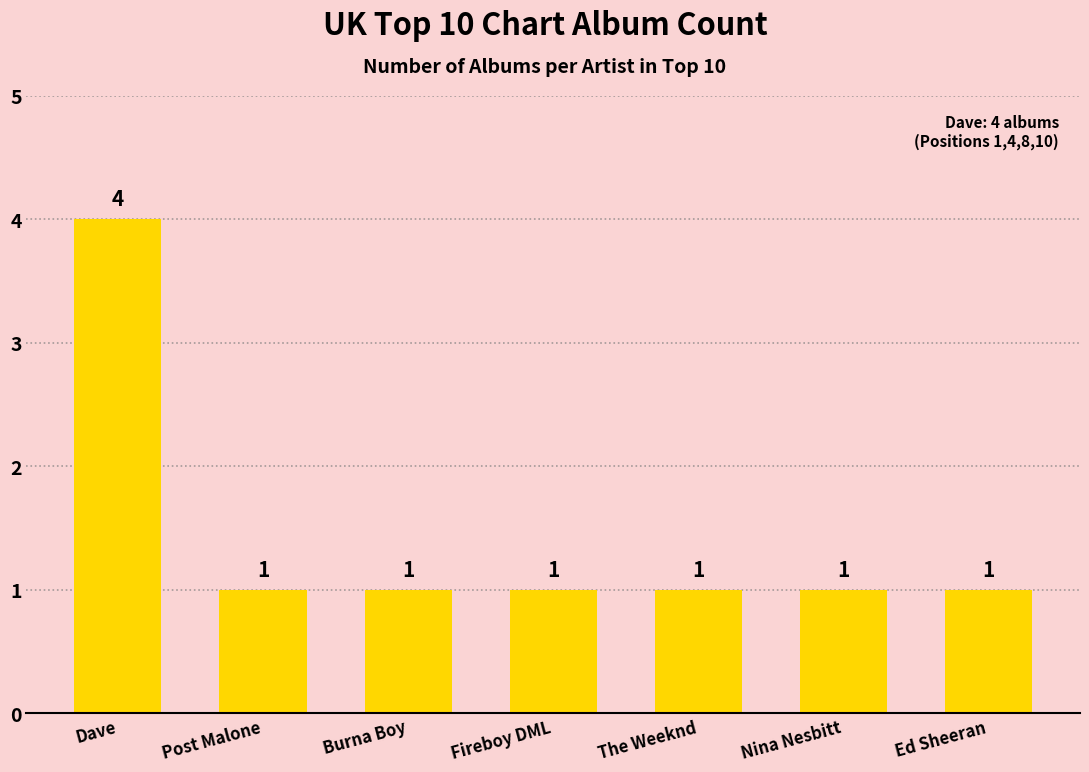

What is the approximate value at Post Malone?

1